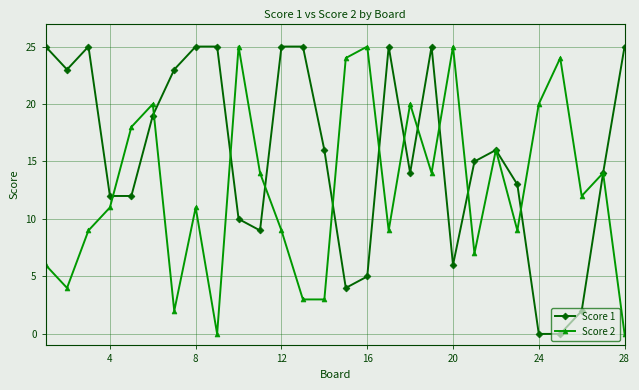

Which series has the largest total across all categories?

Score 1